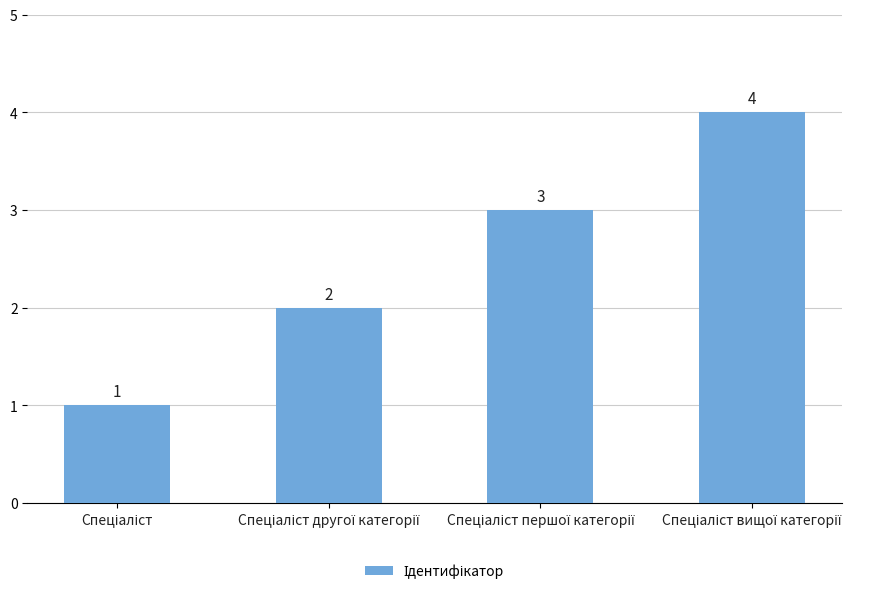

What is the maximum value shown in the chart?

4